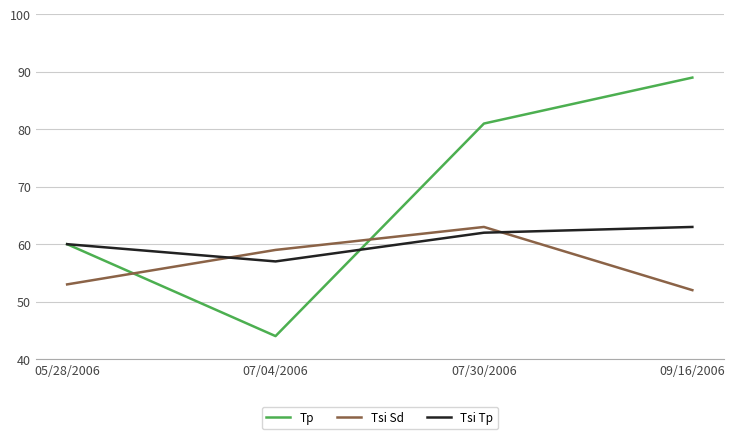

Reading left to right, list all the values displayed in this chart.

Tp: 60	44	81	89
Tsi Sd: 53	59	63	52
Tsi Tp: 60	57	62	63